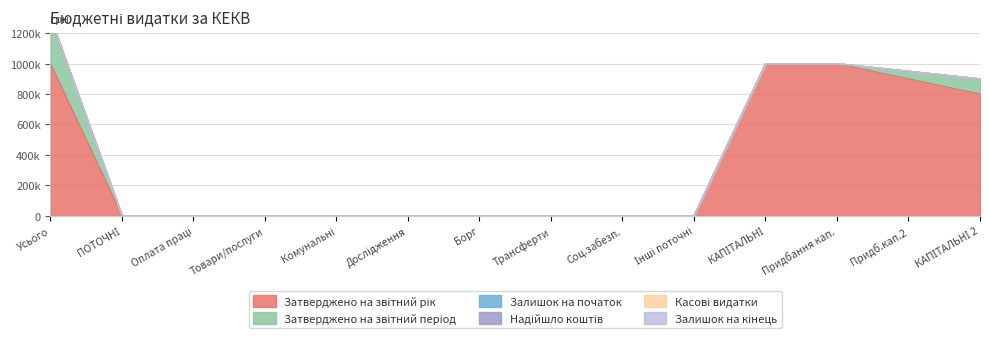

True or false: Залишок на початок has more than 2 interior local peaks.

False